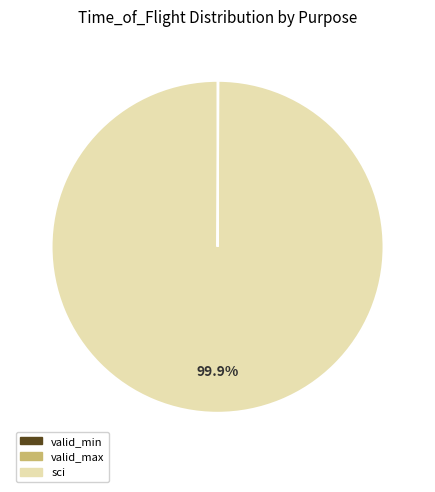

What is the majority slice?

sci